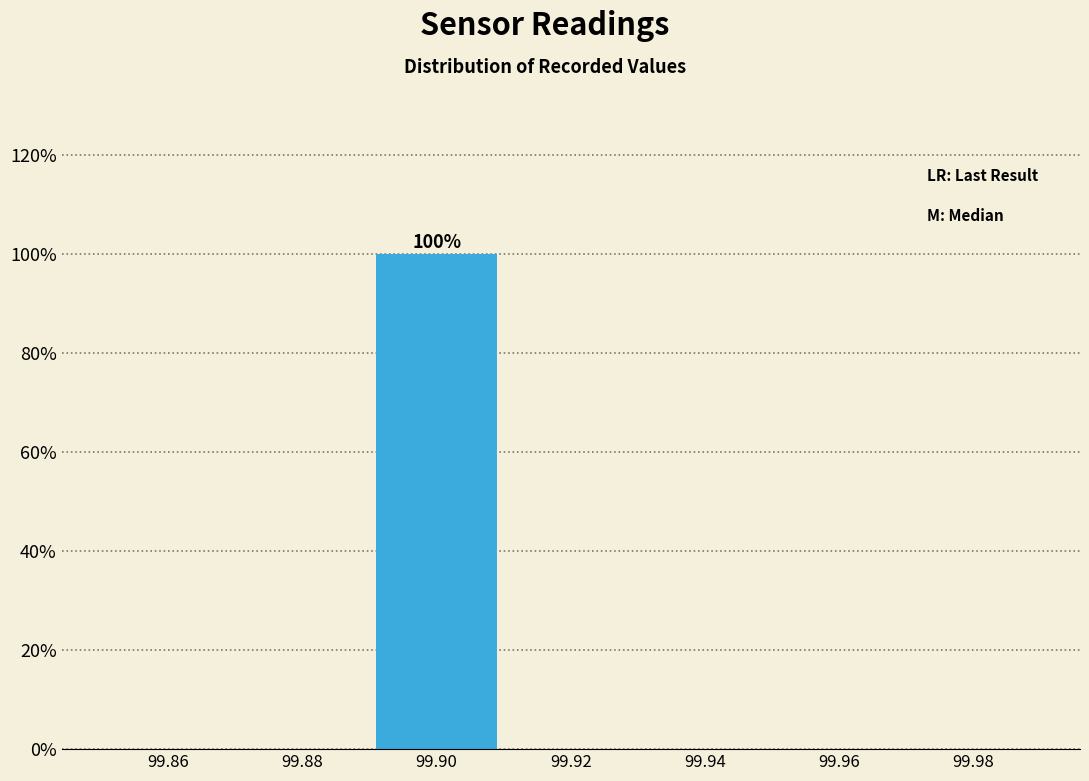

Over which range of the x-axis is the bar tallest?

99.89 to 99.91